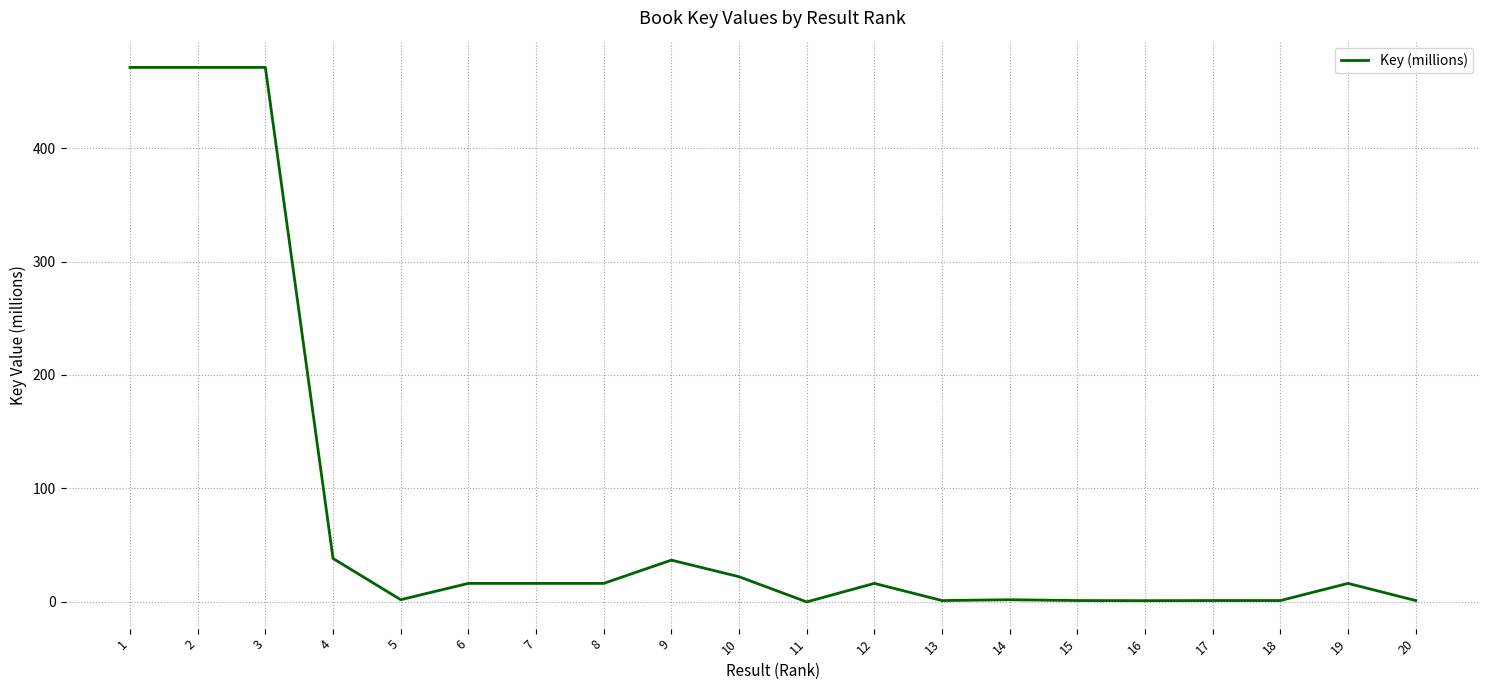

Does the chart display data point markers on the line(s)?

No